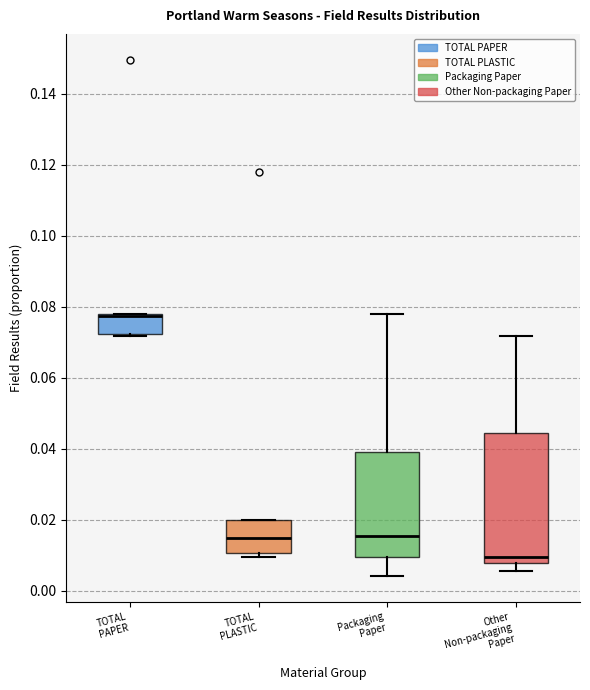

Reading left to right, read every box against the y-axis: the position of its median line, the range the box covers, and the ends of its whiskers. The values are not printed on the chart, so give them approximately, as read against the axis.

TOTAL PAPER: median 0.078 (drawn on the box's upper edge), box 0.072 to 0.078, whiskers 0.072 to 0.078
TOTAL PLASTIC: median 0.014, box 0.010 to 0.020, whiskers 0.010 (just below the box's lower edge) to 0.020
Packaging Paper: median 0.016, box 0.010 to 0.038, whiskers 0.004 to 0.078
Other Non-packaging Paper: median 0.010, box 0.008 to 0.044, whiskers 0.006 to 0.072